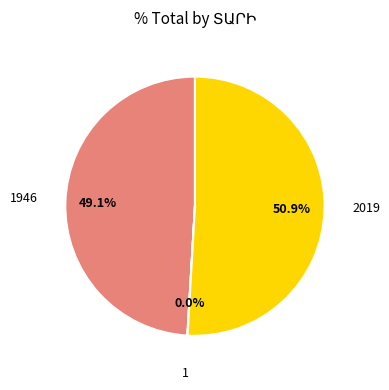

Does any single category account for the majority?

Yes